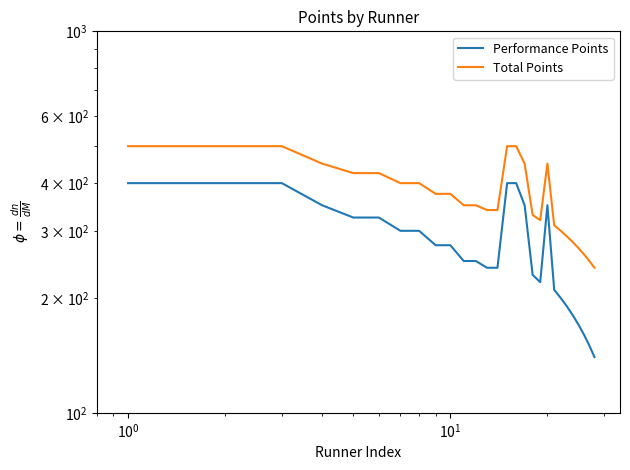

Is this an area chart (filled region under the line)?

No